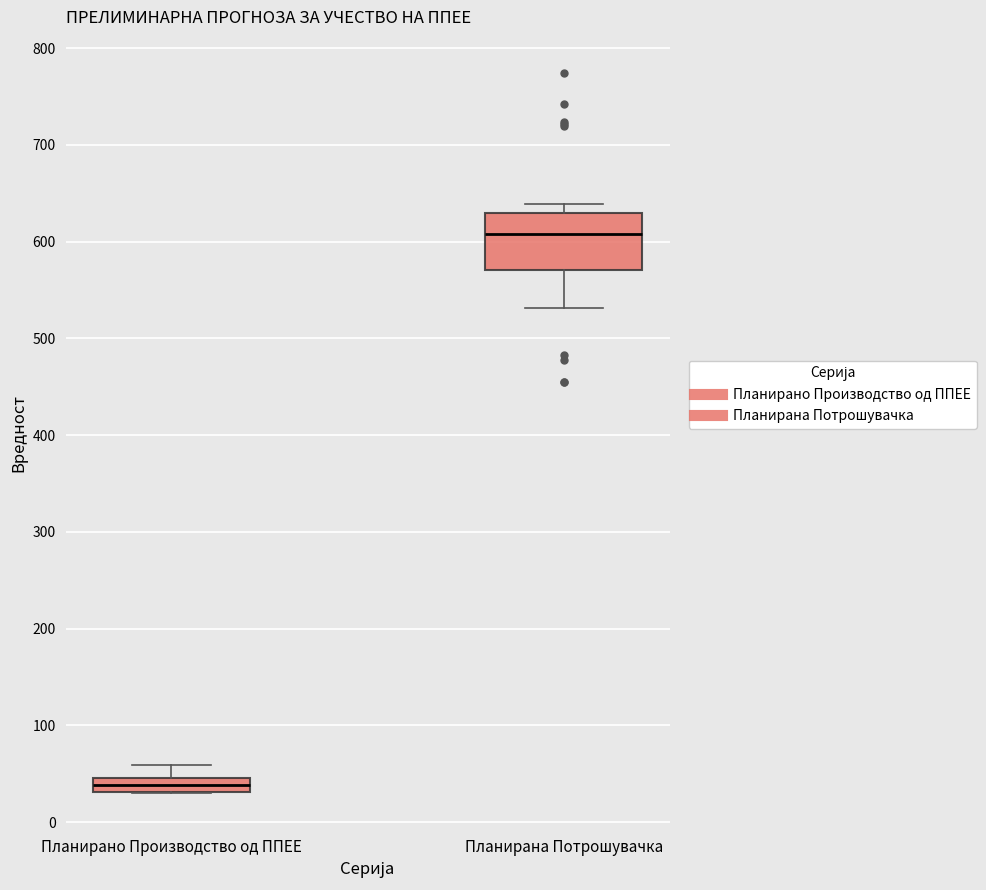

Which box's median line is the lowest?

Планирано Производство од ППЕЕ